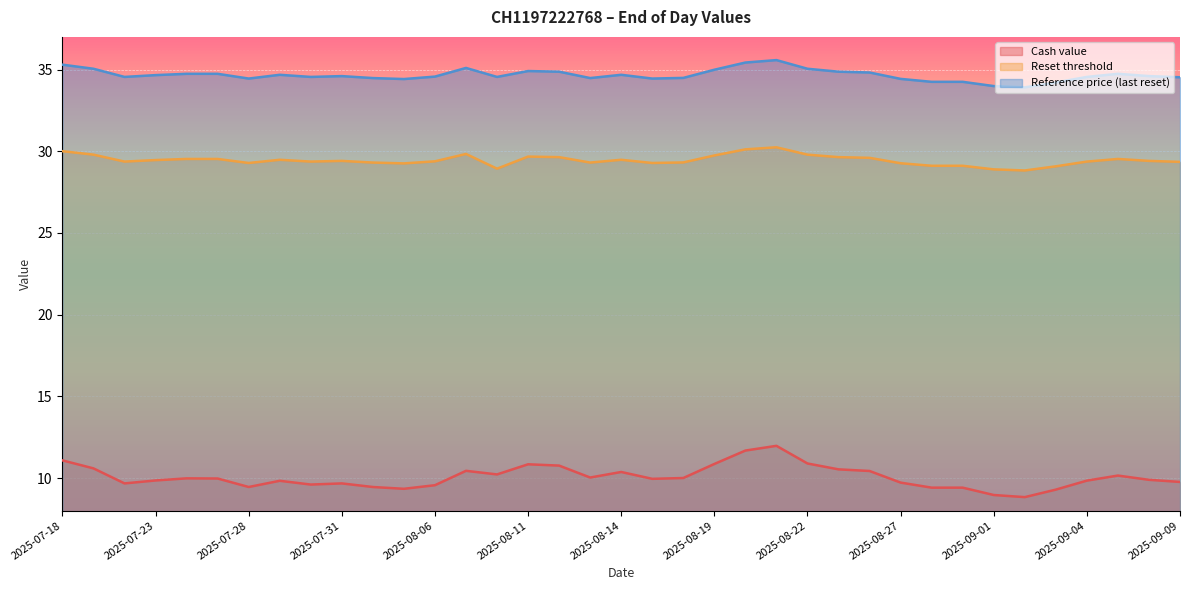

Between 2025-08-20 and 2025-09-01, which is larger?

2025-08-20